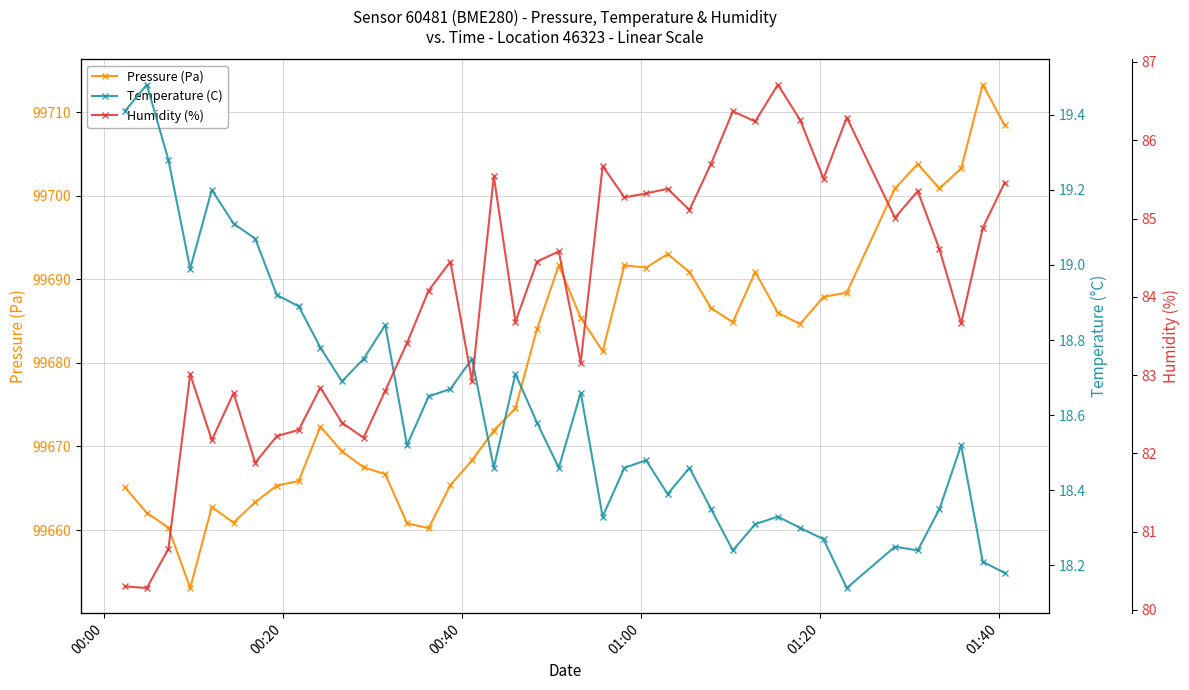

In Humidity (%), how many points are lower than both neighbors (excluding endpoints)?

13